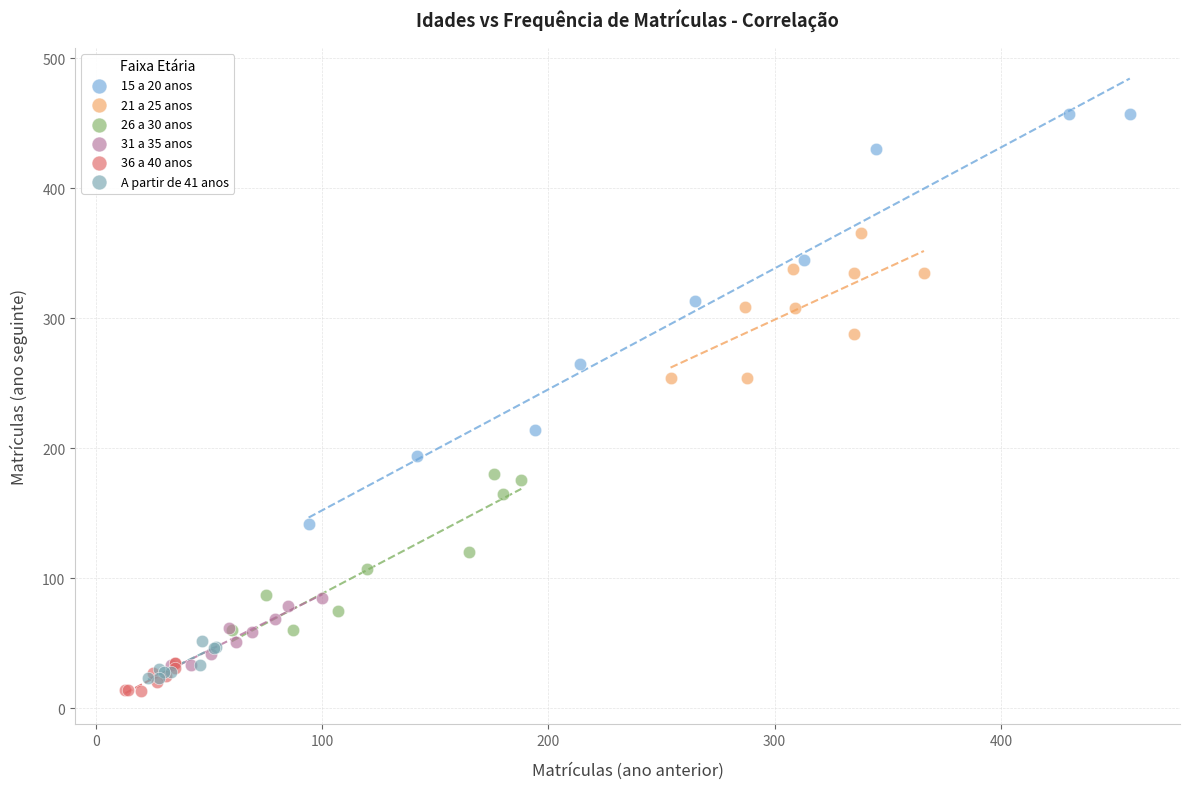

Which series reaches the maximum Y coordinate?

15 a 20 anos